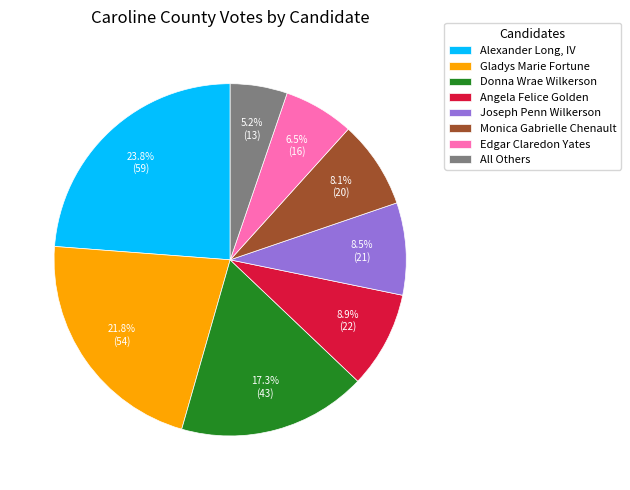

To the nearest percent, what is the difference between the largest and smallest slice percentages?

19%